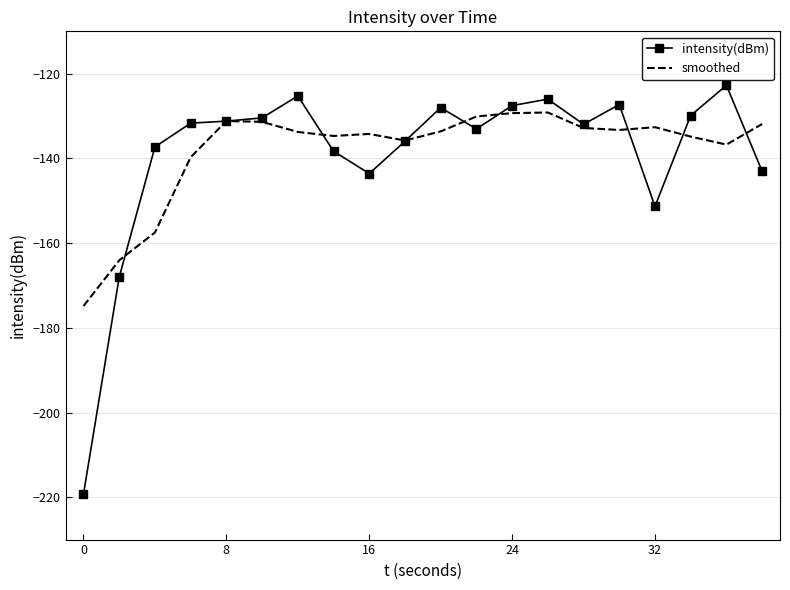

List the series in order of their peak value, lowest first.

smoothed, intensity(dBm)